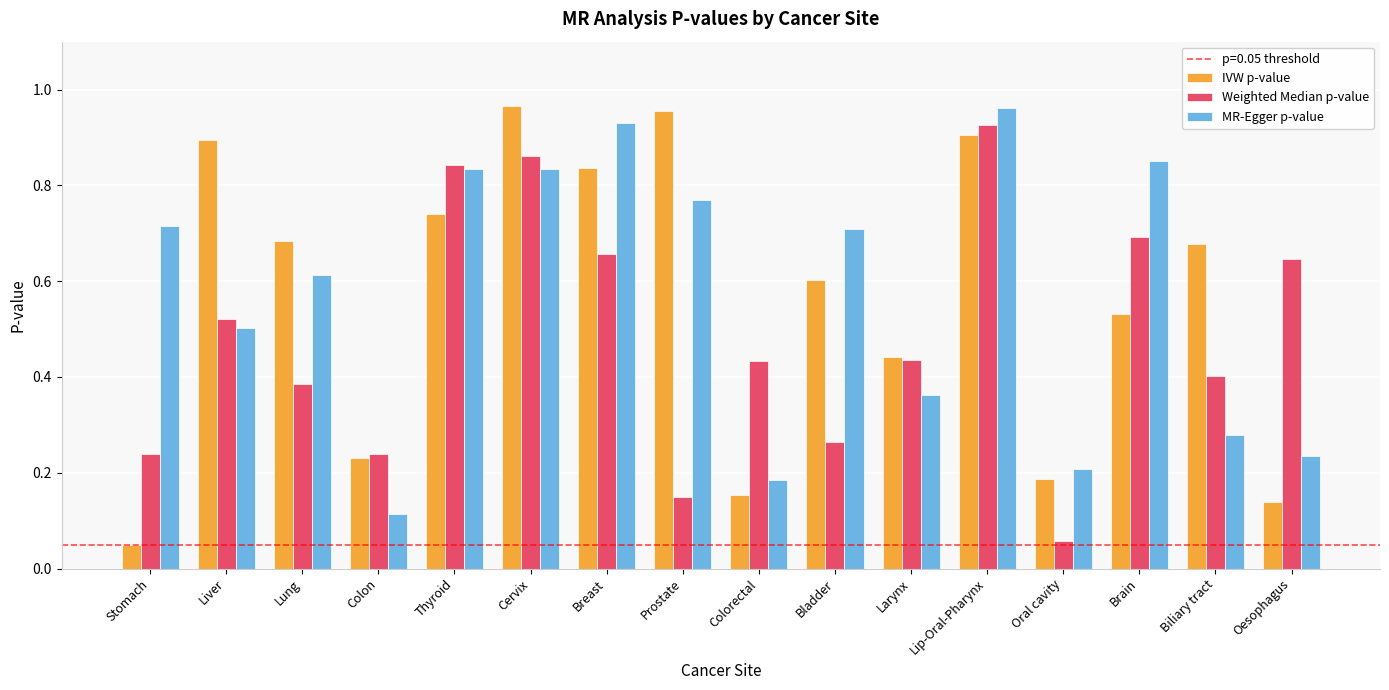

Which category has the highest value in the Weighted Median p-value series?

Lip-Oral-Pharynx